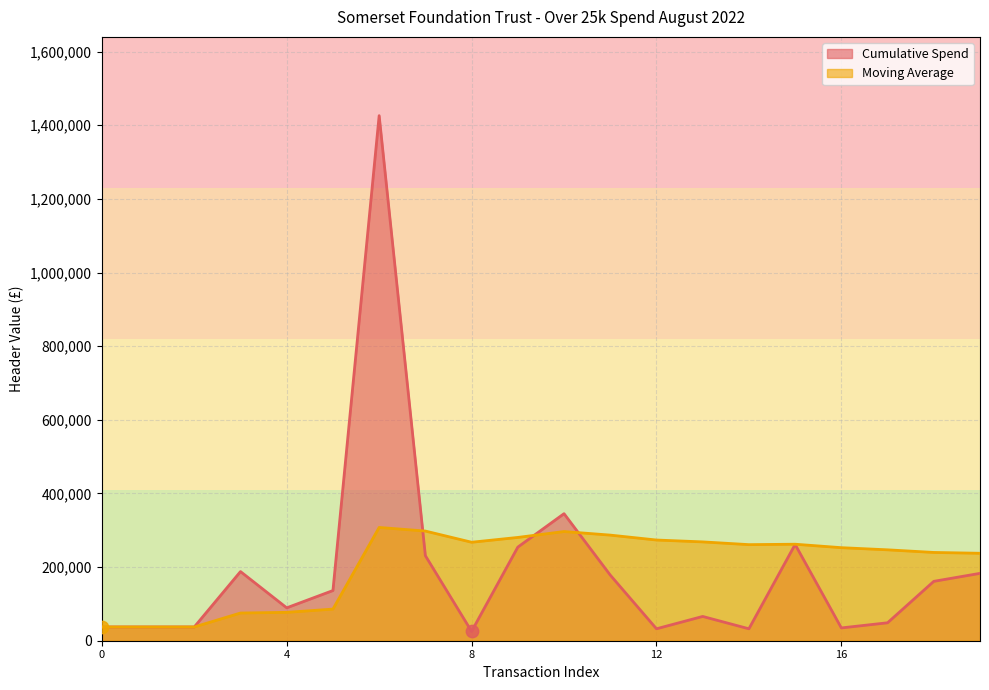

Which series contains the lowest Y value?

Cumulative Spend